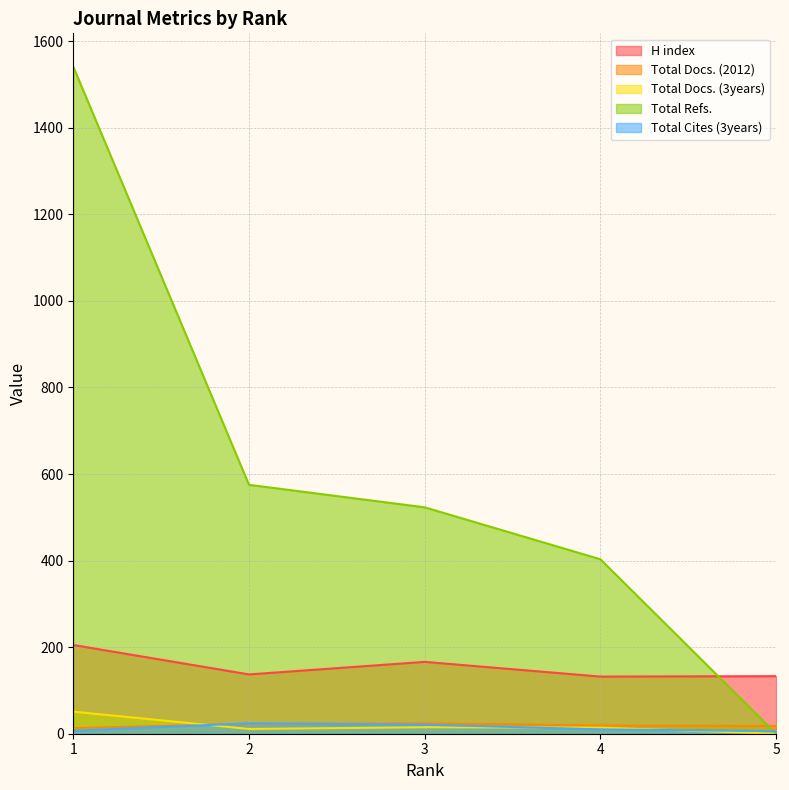

How many interior local peaks does the Total Cites (3years) series have?

1